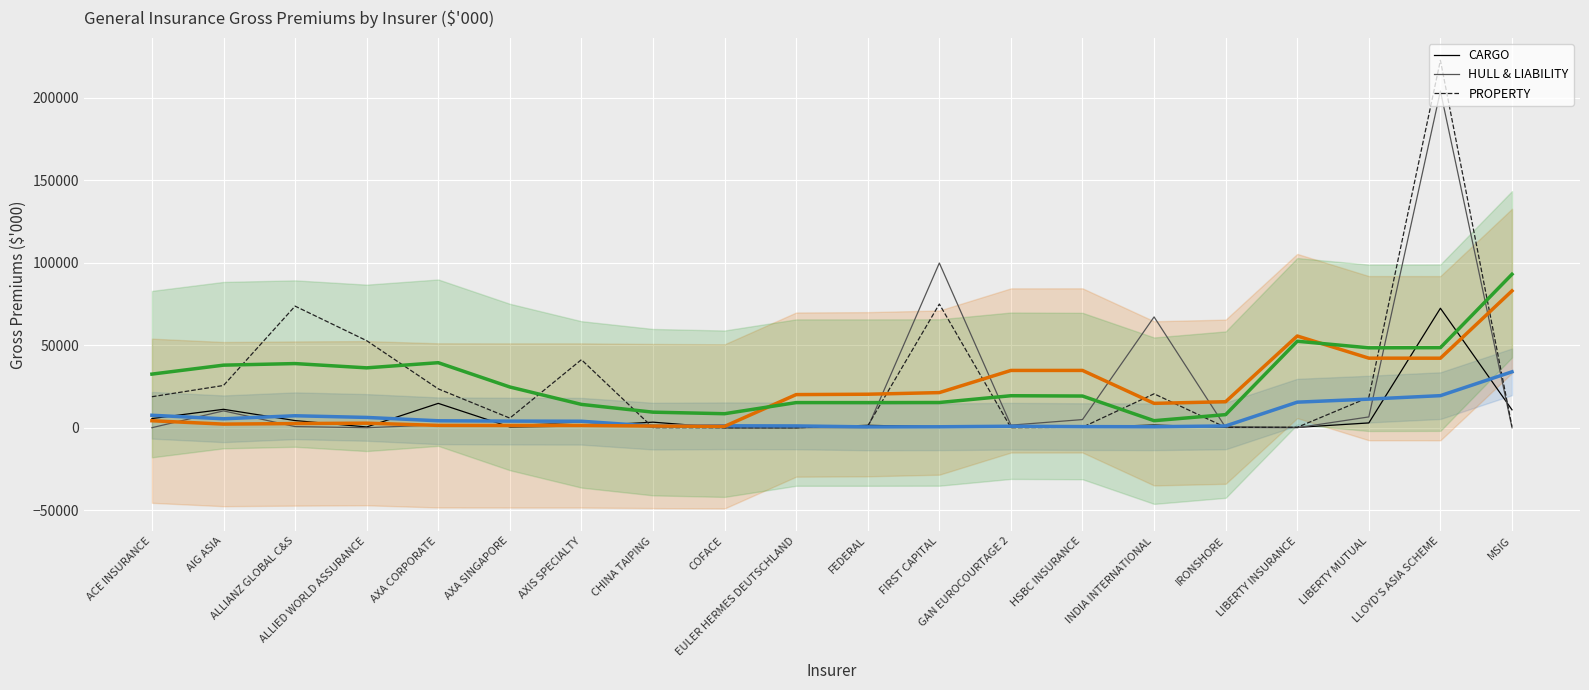

The PROPERTY series shows 106 at HSBC INSURANCE. True or false?

False